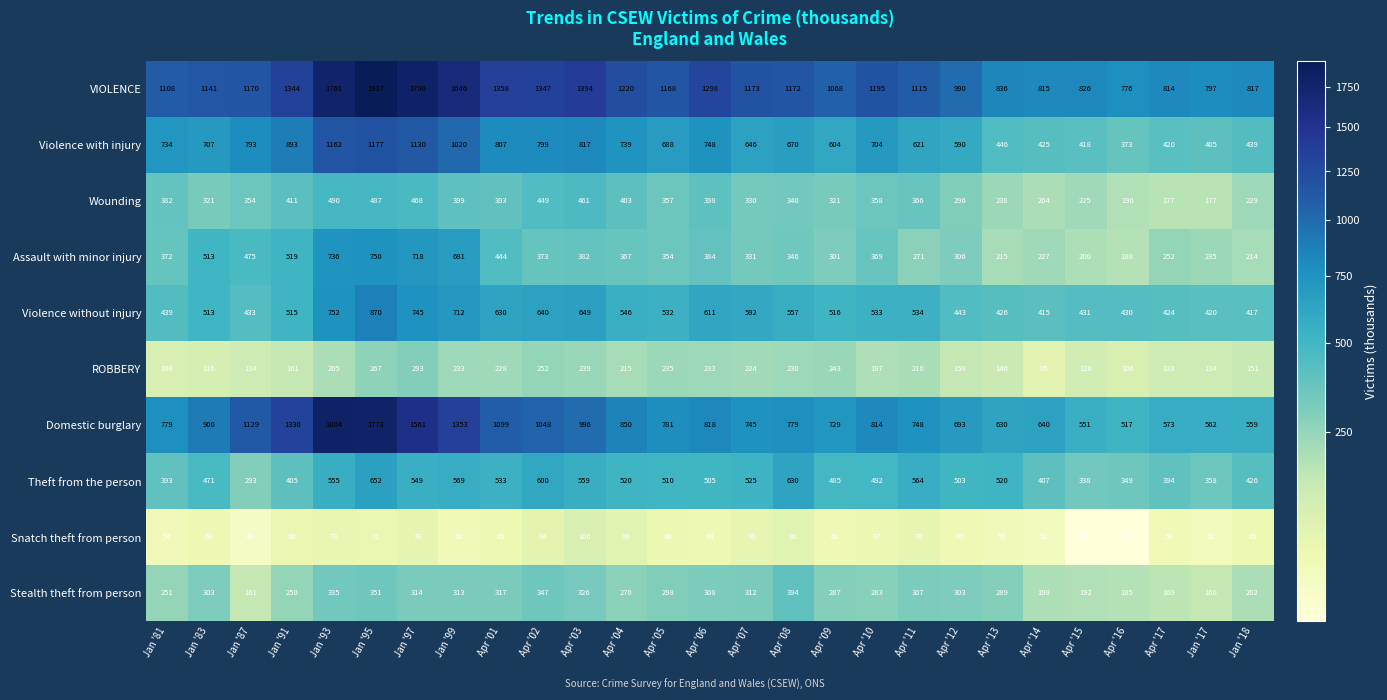

Between Apr '02 and Apr '08, which series saw the biggest shift?

Domestic burglary